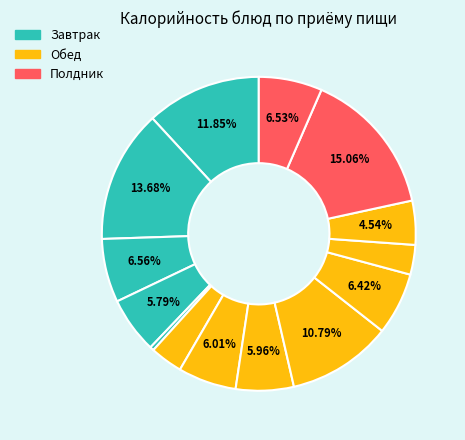

How many segments does this pie chart have?

14